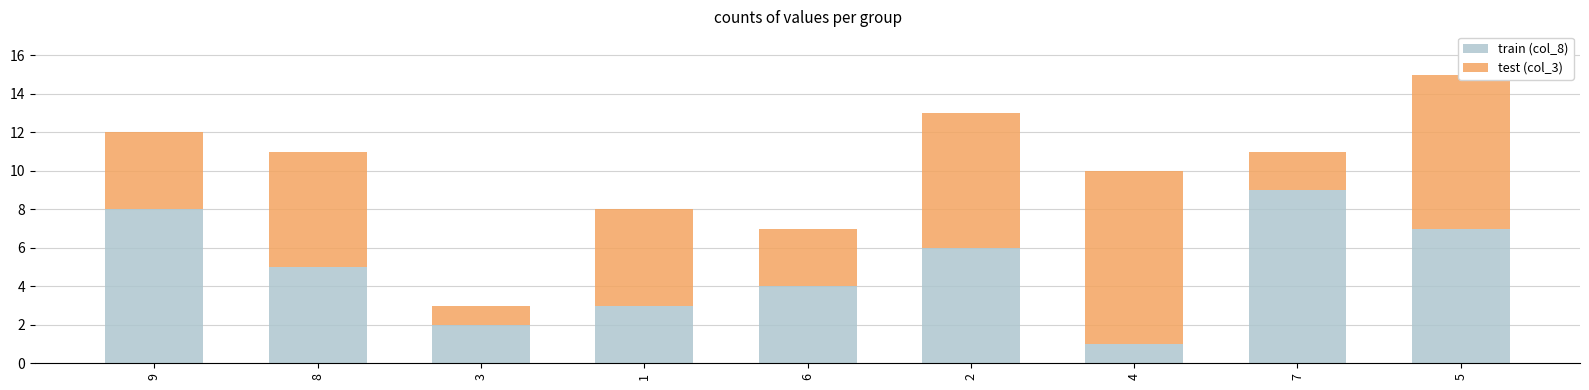

The train (col_8) series shows 3 at 1. True or false?

True